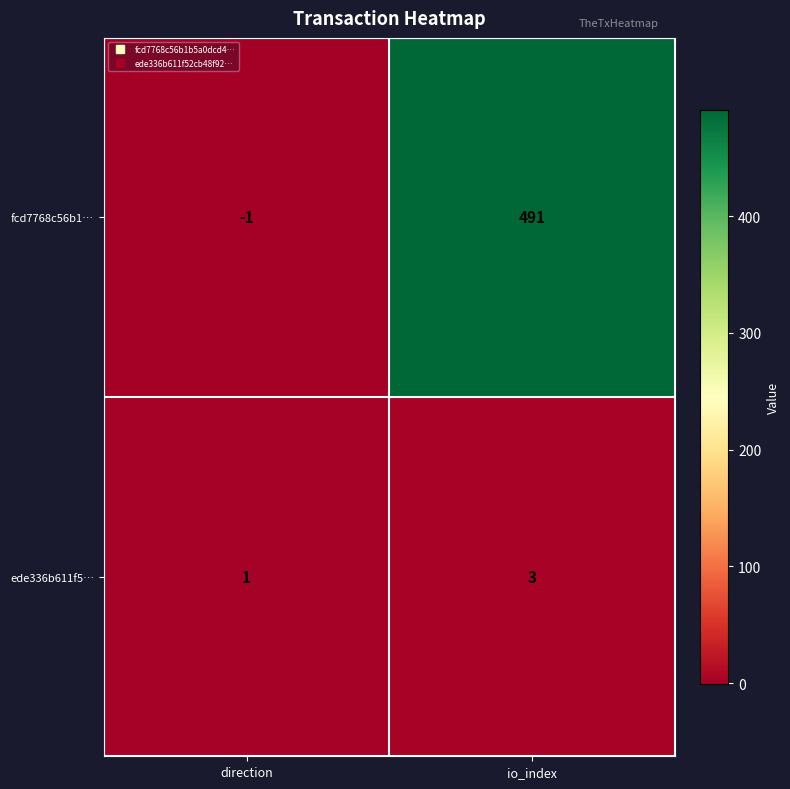

List the labels in order of ede336b611f5… value, largest first.

io_index, direction